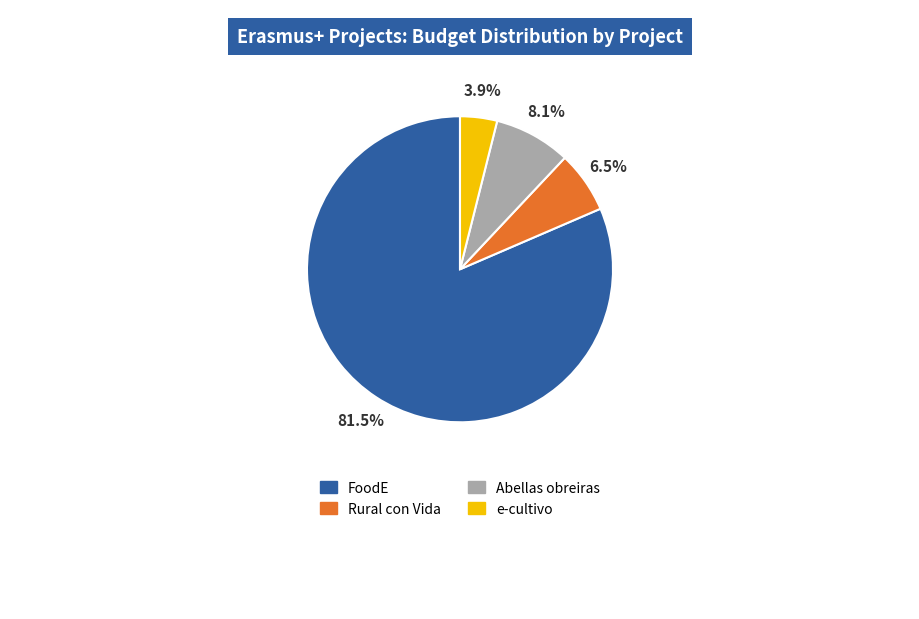

What percentage is NOT represented by Rural con Vida?

93.5%